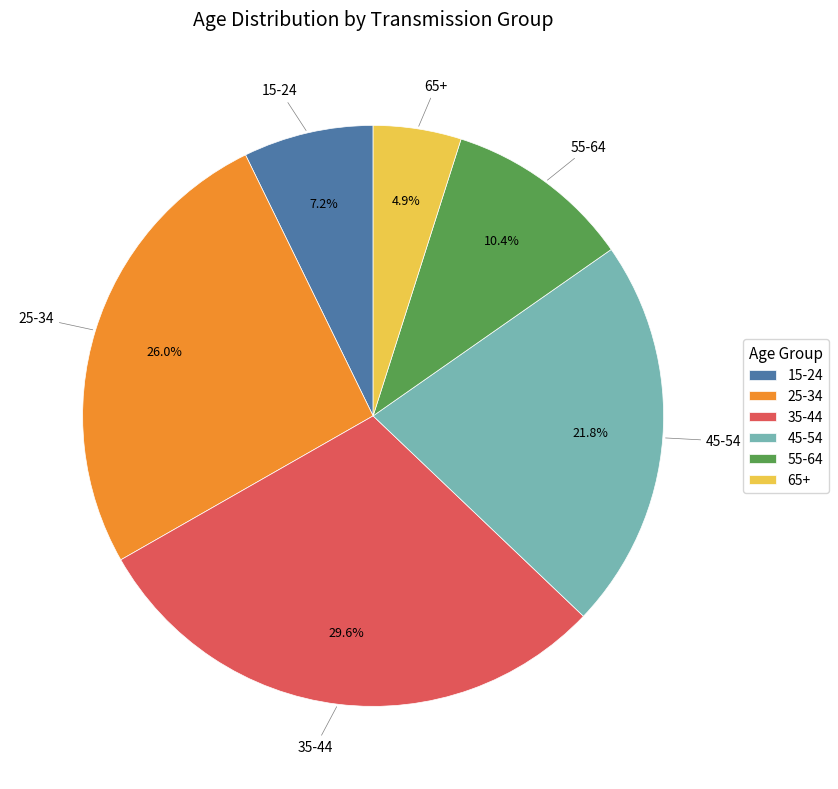

Is there a majority slice in this chart?

No